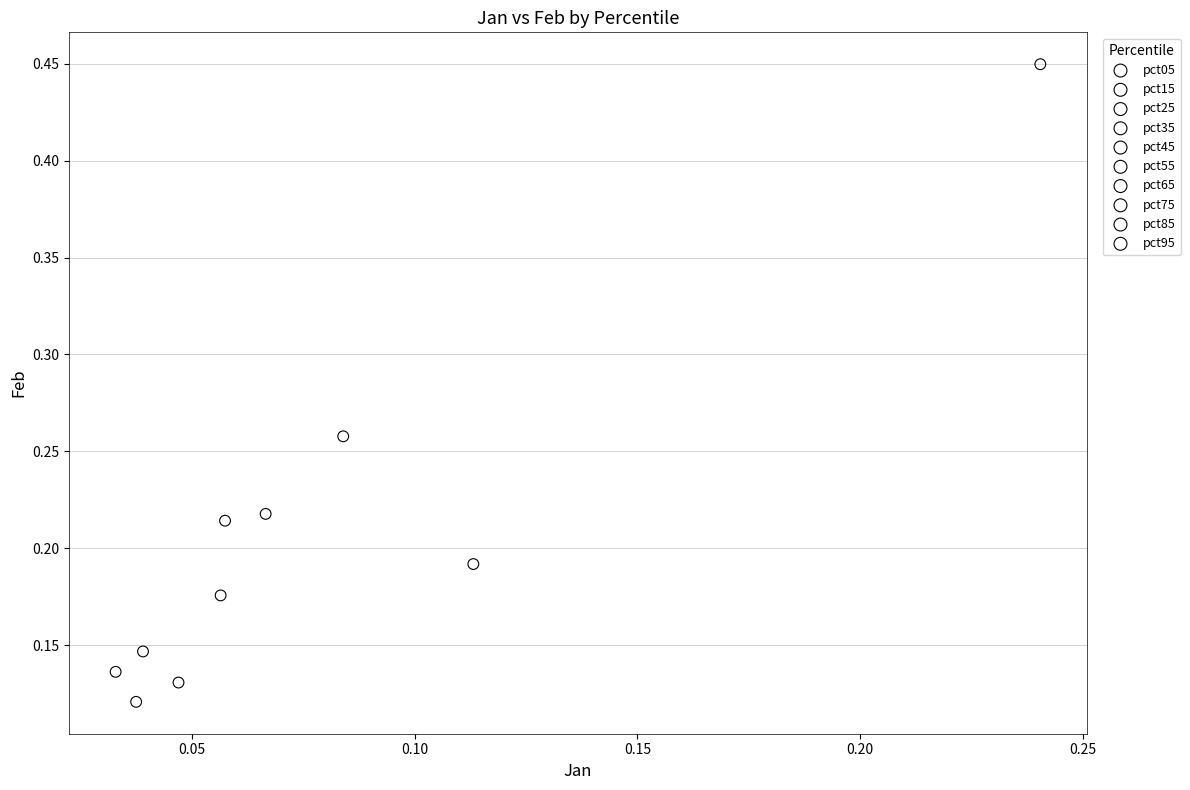

Which series contains the lowest Y value?

pct15